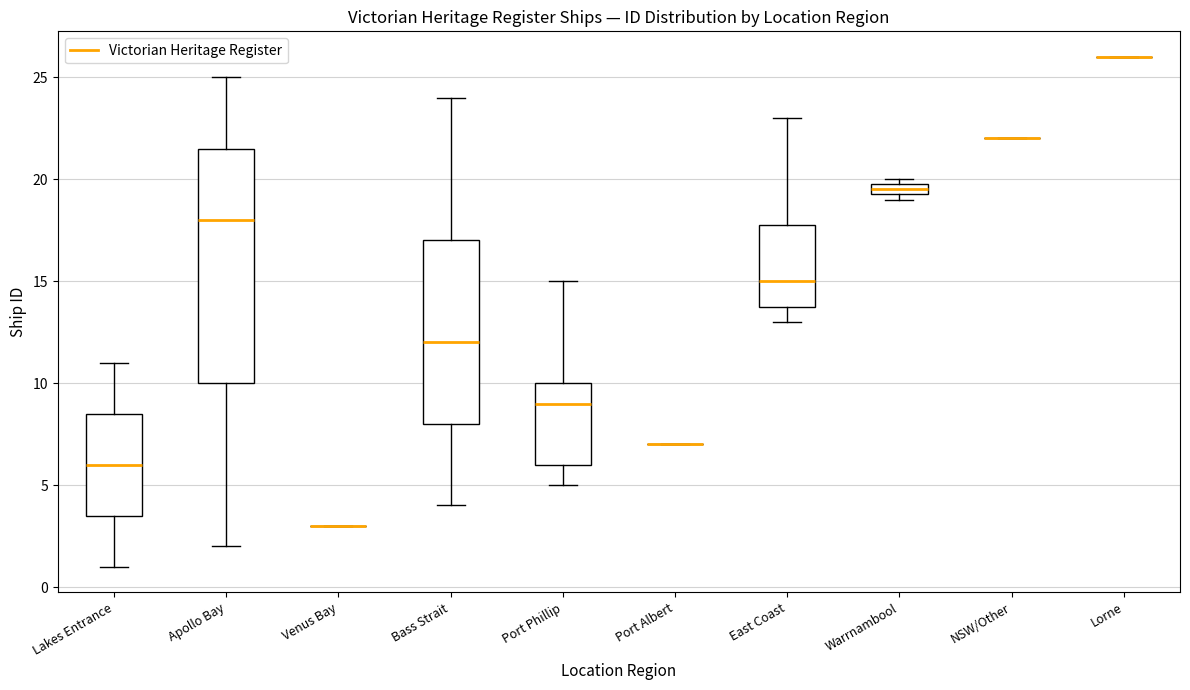

Where does the lower whisker of the box for Lakes Entrance end on the y-axis? The values are not printed on the chart, so give them approximately, as read against the axis.

1.0